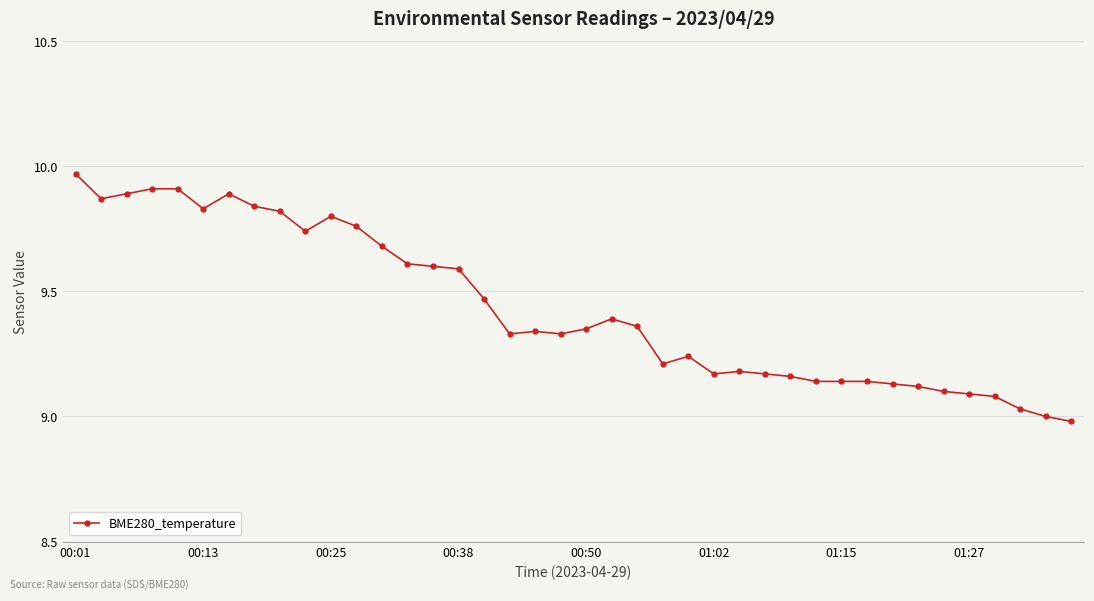

What is the difference between the maximum and second lowest values?

1.0